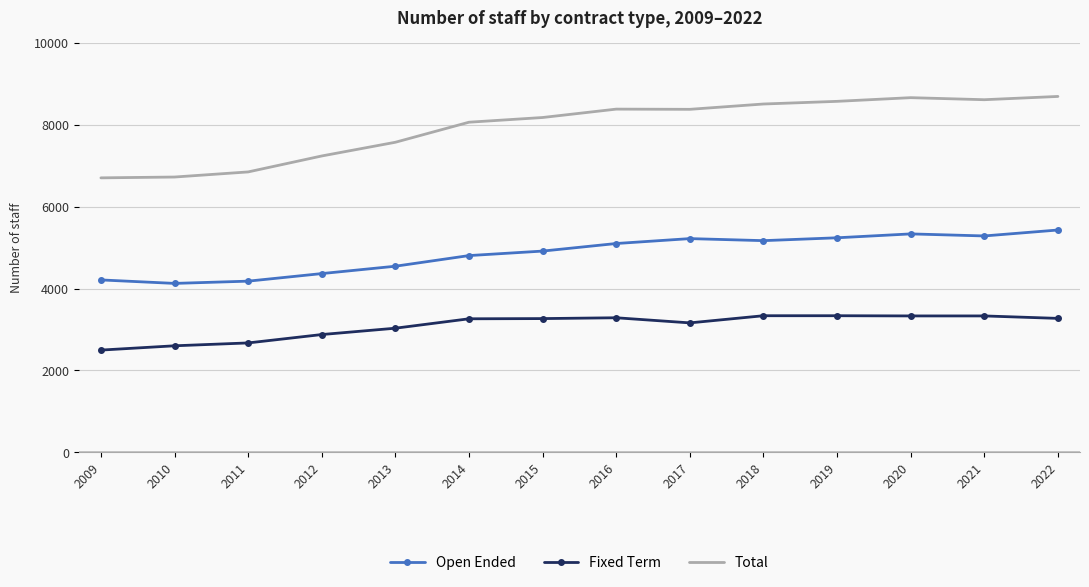

What is the total value across all series at 2014?

16130